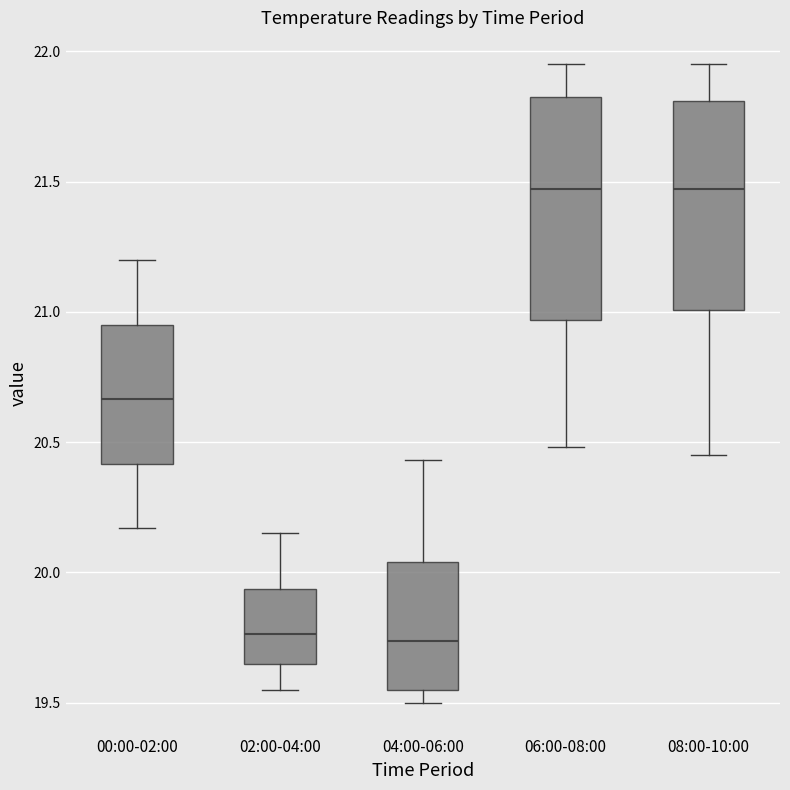

Where is the upper edge of the box for 00:00-02:00 on the y-axis? The values are not printed on the chart, so give them approximately, as read against the axis.

20.95